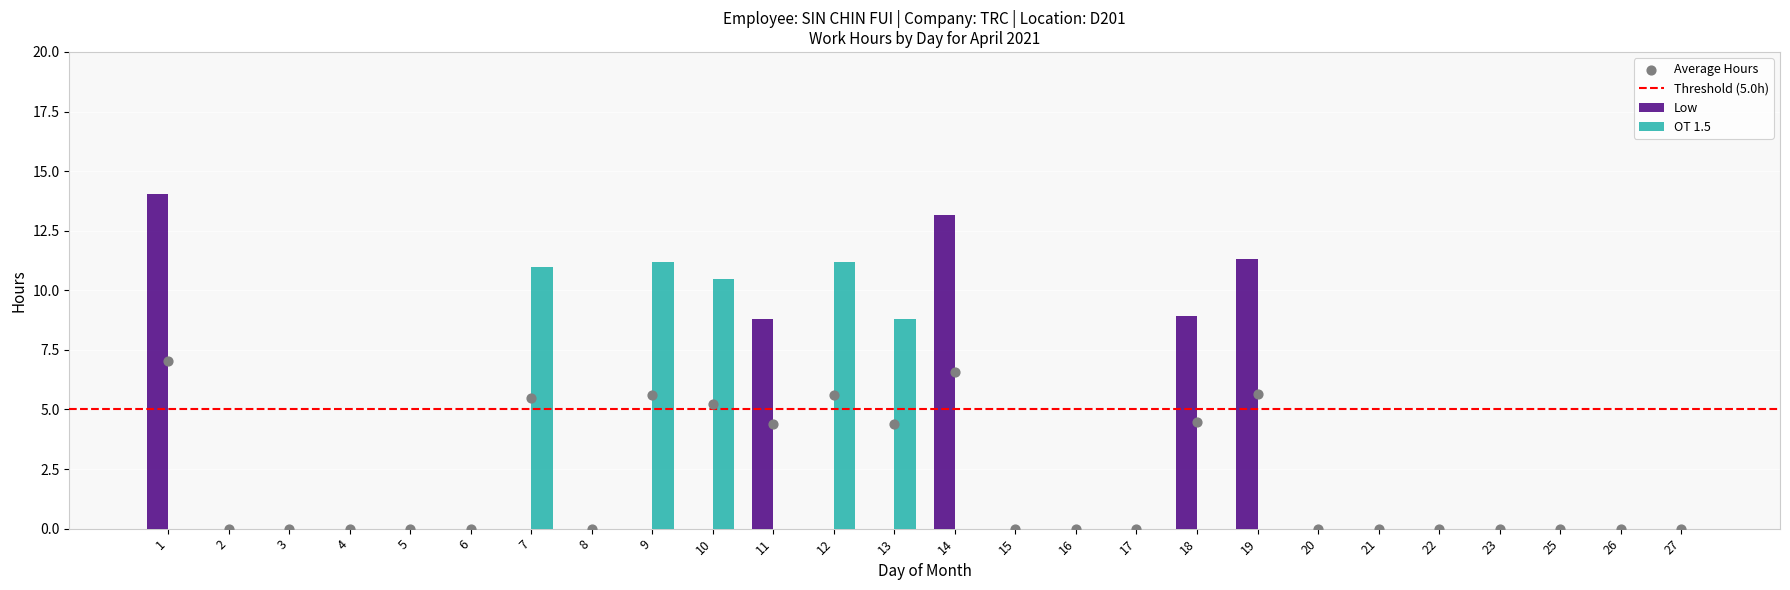

Which series contains the lowest Y value?

Low